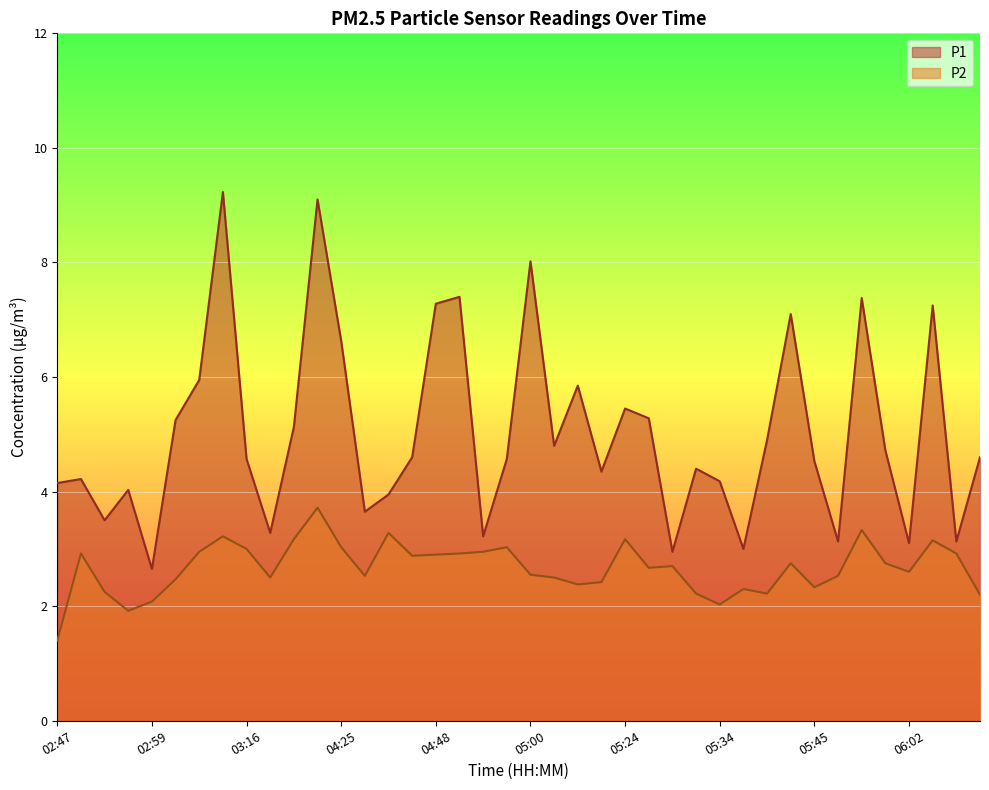

Is it true that P2 equals 5.0 at 03:16?

False